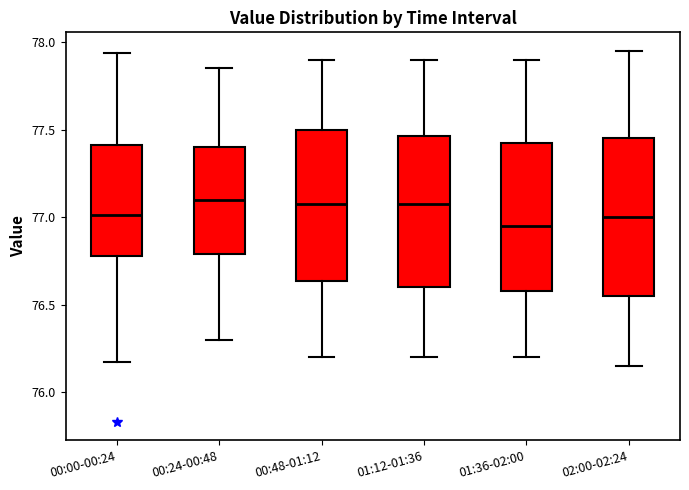

Reading left to right, read every box against the y-axis: the position of its median line, the range the box covers, and the ends of its whiskers. The values are not printed on the chart, so give them approximately, as read against the axis.

00:00-00:24: median 77.00, box 76.80 to 77.40, whiskers 76.15 to 77.95
00:24-00:48: median 77.10, box 76.80 to 77.40, whiskers 76.30 to 77.85
00:48-01:12: median 77.10, box 76.65 to 77.50, whiskers 76.20 to 77.90
01:12-01:36: median 77.10, box 76.60 to 77.45, whiskers 76.20 to 77.90
01:36-02:00: median 76.95, box 76.60 to 77.45, whiskers 76.20 to 77.90
02:00-02:24: median 77.00, box 76.55 to 77.45, whiskers 76.15 to 77.95